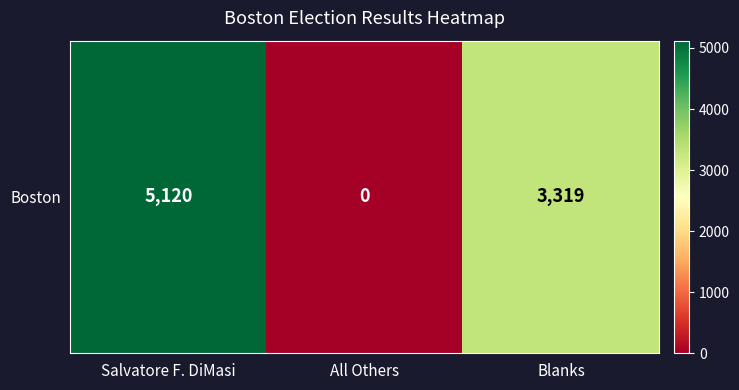

The chart shows a value of -2263 at All Others. True or false?

False